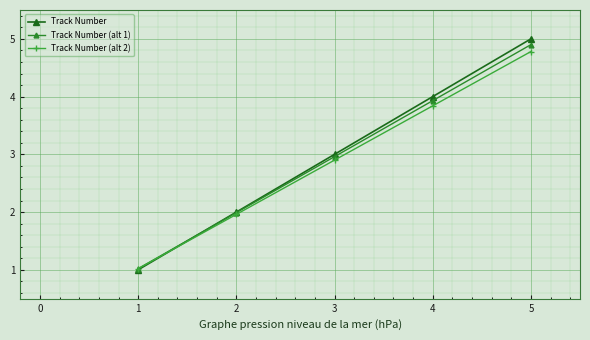

How many intersections are there between Track Number and Track Number (alt 2)?

1